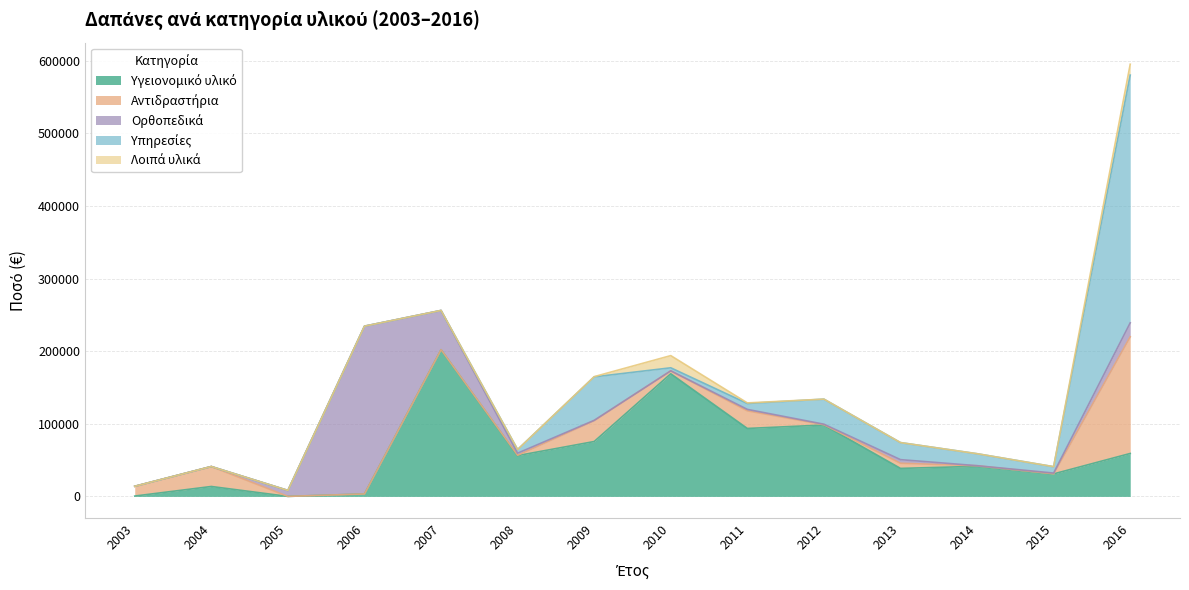

In Αντιδραστήρια, how many points are lower than both neighbors (excluding endpoints)?

3